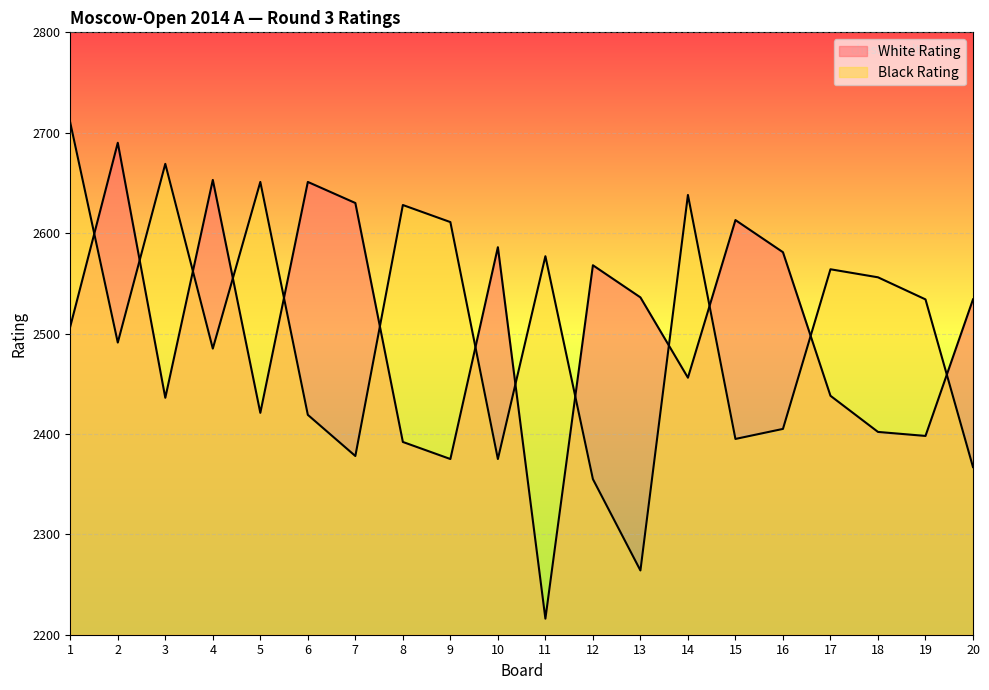

Is it true that White Rating equals 2690 at 2?

True